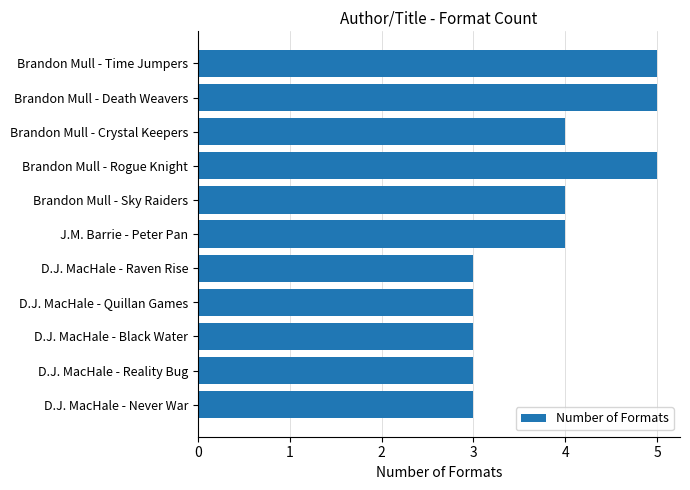

Count the values in the range 3 to 5.

11